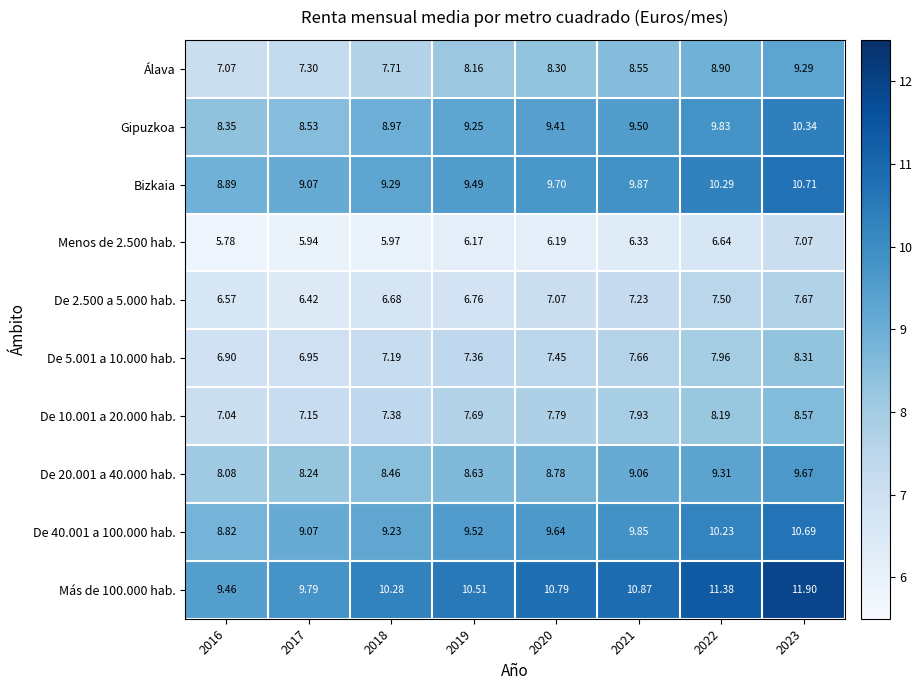

Is the value of Bizkaia at 2023 greater than the value of Álava at 2017?

Yes